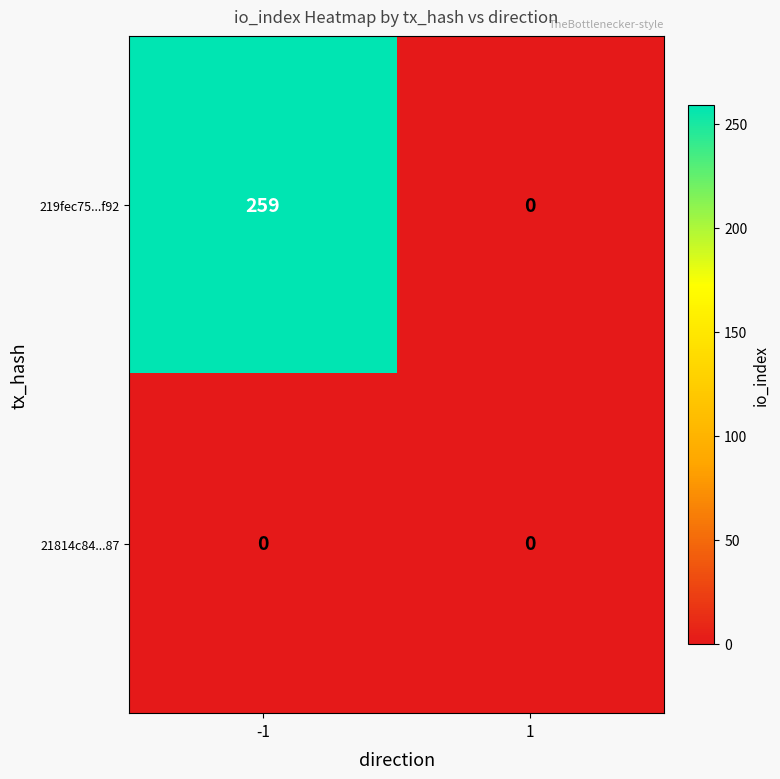

Is it true that 21814c84...87 equals 0 at 1?

True